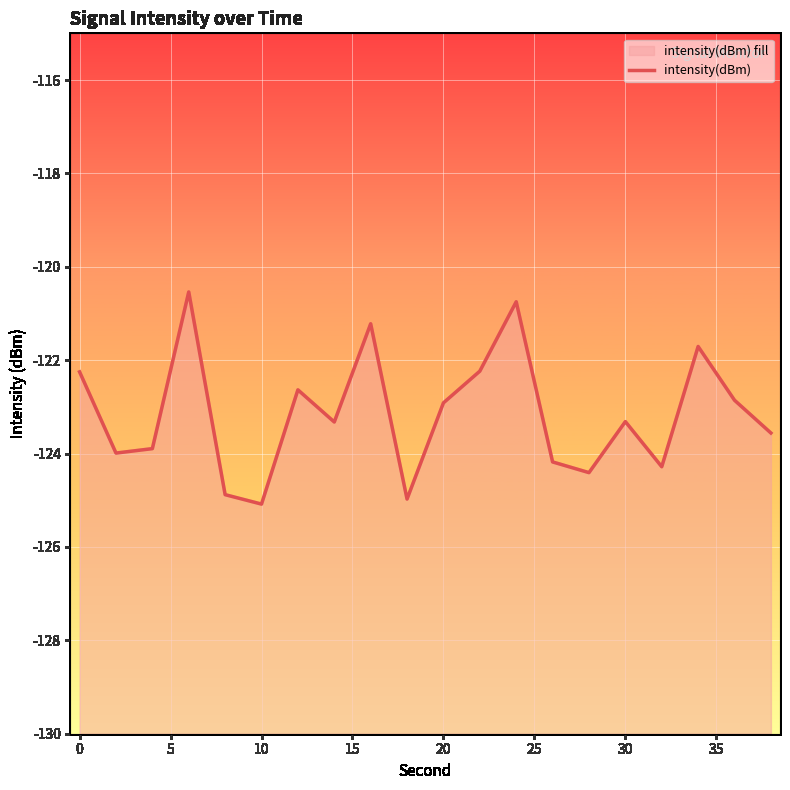

How many data points are less than -123?

11